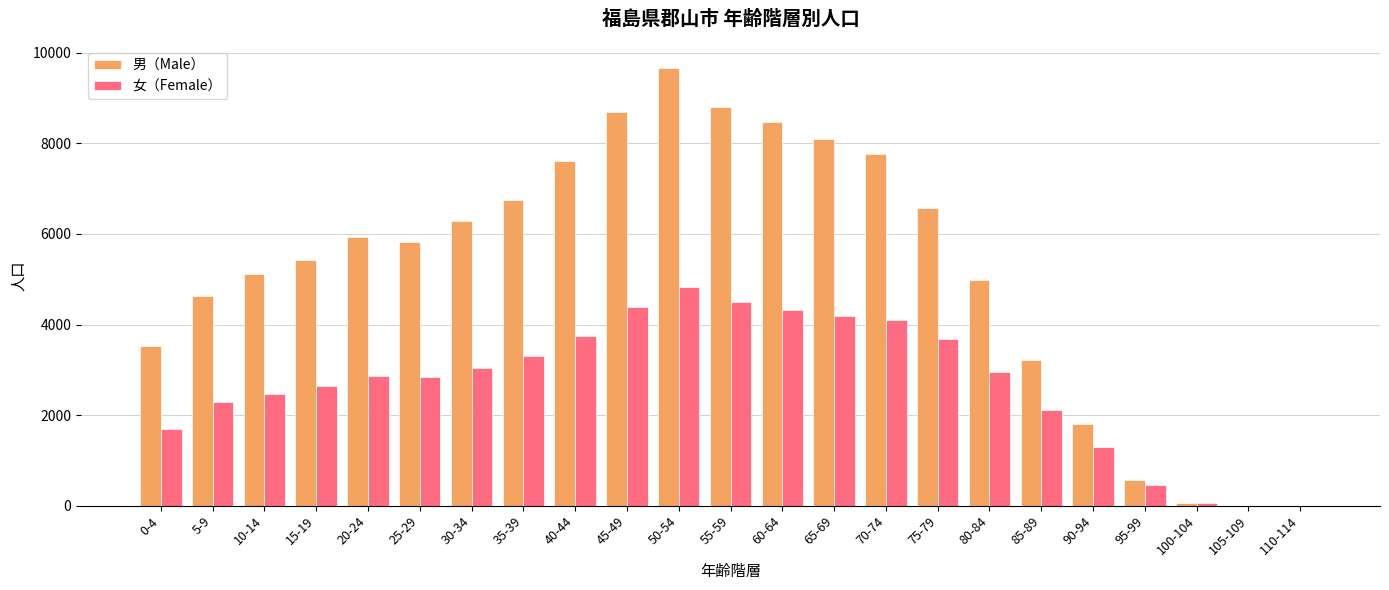

What is the maximum value for 女（Female）?

4835